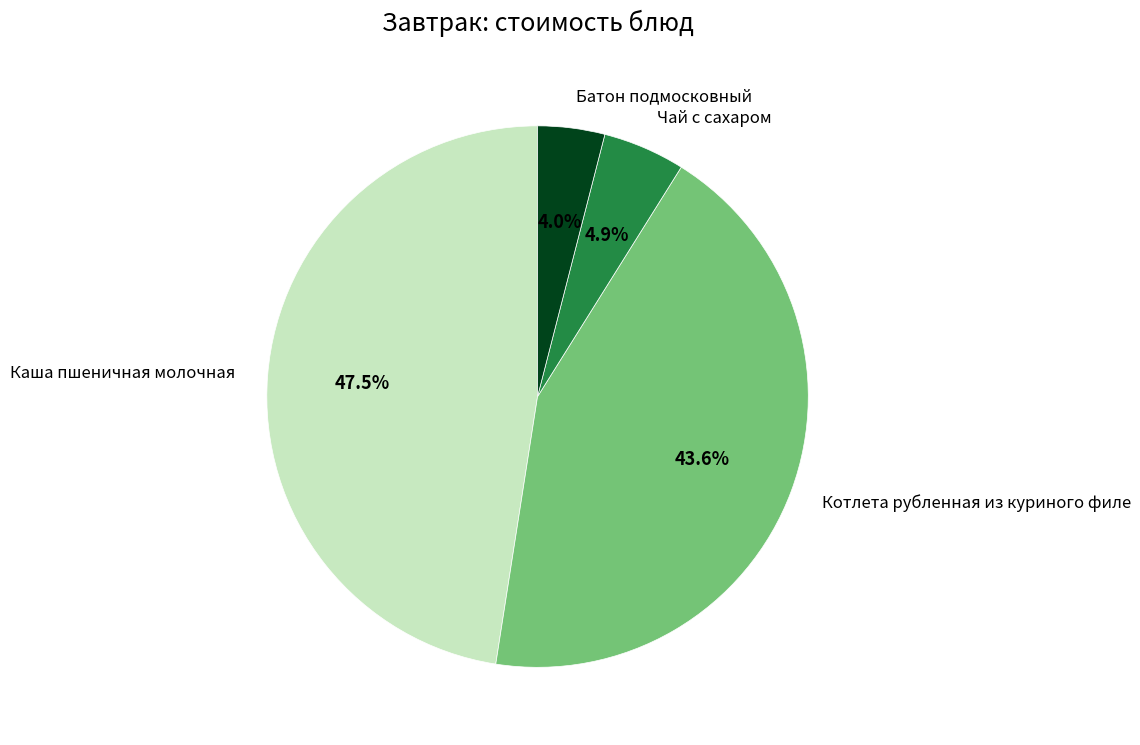

To the nearest percent, what is the average slice percentage?

25%